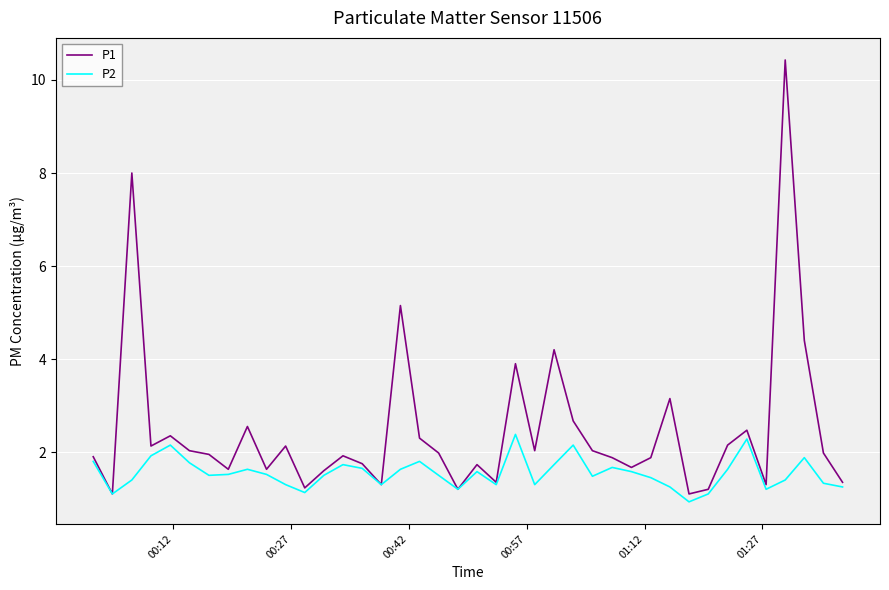

Does the chart have visible grid lines?

Yes